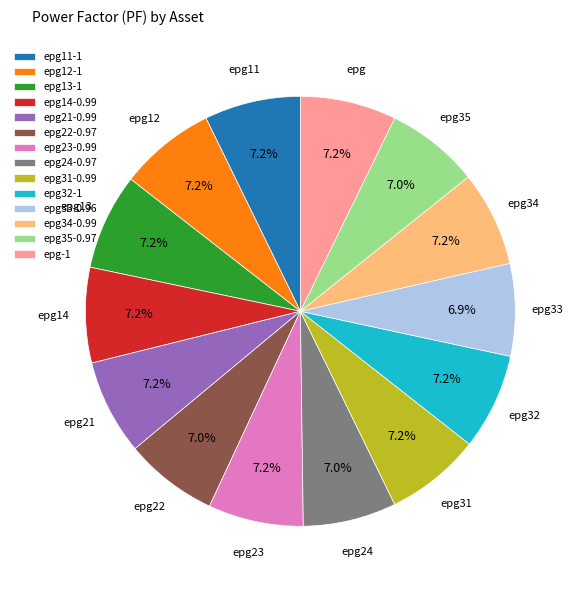

Does epg13-1 account for over 50% of the chart?

No